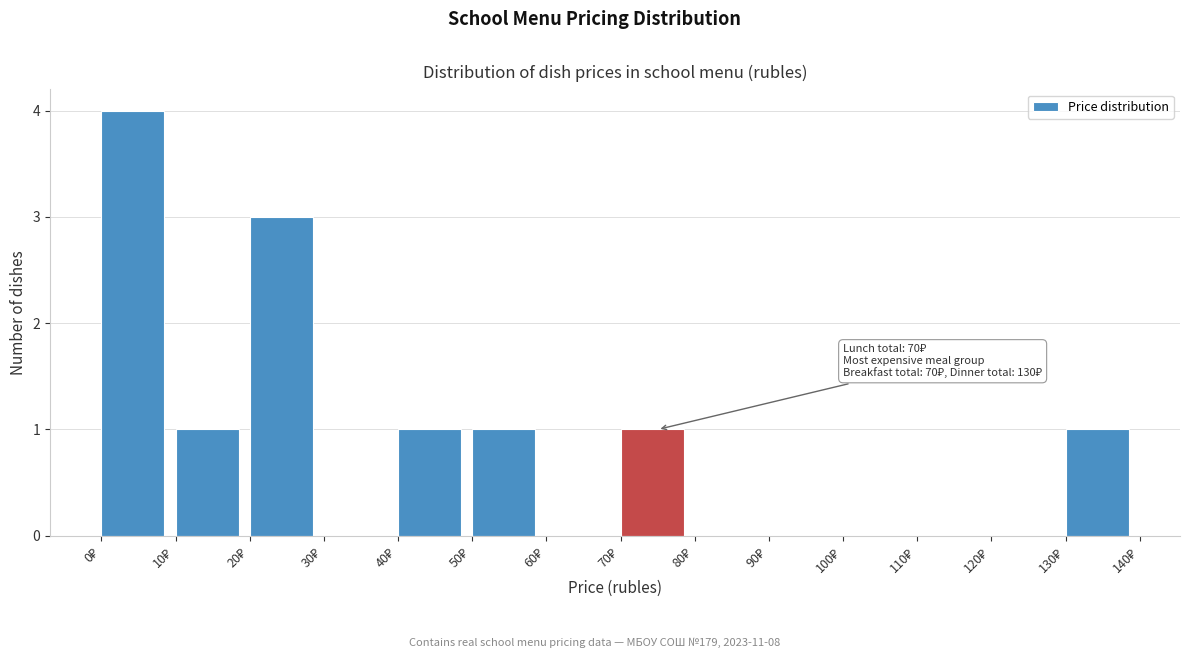

Over which range of the x-axis is the bar tallest?

0 to 10